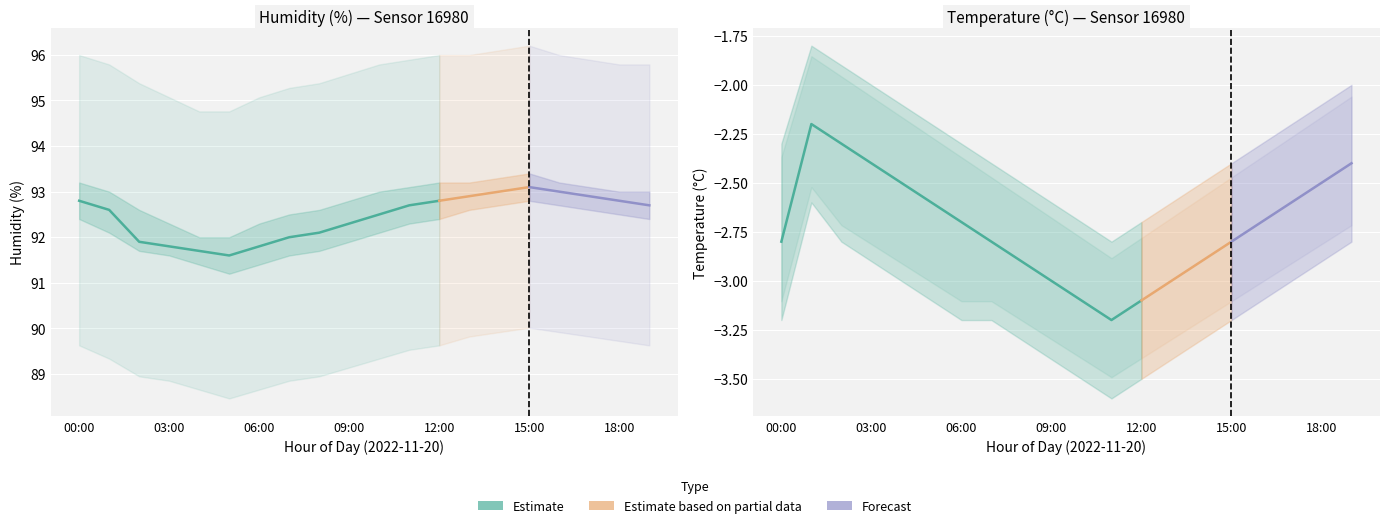

Reading left to right, list all the values displayed in this chart.

humidity_mean: 92.8	92.6	91.9	91.8	91.7	91.6	91.8	92.0	92.1	92.3	92.5	92.7	92.8	92.9	93.0	93.1	93.0	92.9	92.8	92.7
humidity_upper: 93.2	93.0	92.6	92.3	92.0	92.0	92.3	92.5	92.6	92.8	93.0	93.1	93.2	93.2	93.3	93.4	93.2	93.1	93.0	93.0
humidity_lower: 92.4	92.1	91.7	91.6	91.4	91.2	91.4	91.6	91.7	91.9	92.1	92.3	92.4	92.6	92.7	92.8	92.7	92.6	92.5	92.4
temperature_mean: -2.8	-2.2	-2.3	-2.4	-2.5	-2.6	-2.7	-2.8	-2.9	-3.0	-3.1	-3.2	-3.1	-3.0	-2.9	-2.8	-2.7	-2.6	-2.5	-2.4
temperature_upper: -2.3	-1.8	-1.9	-2.0	-2.1	-2.2	-2.3	-2.4	-2.5	-2.6	-2.7	-2.8	-2.7	-2.6	-2.5	-2.4	-2.3	-2.2	-2.1	-2.0
temperature_lower: -3.2	-2.6	-2.8	-2.9	-3.0	-3.1	-3.2	-3.2	-3.3	-3.4	-3.5	-3.6	-3.5	-3.4	-3.3	-3.2	-3.1	-3.0	-2.9	-2.8